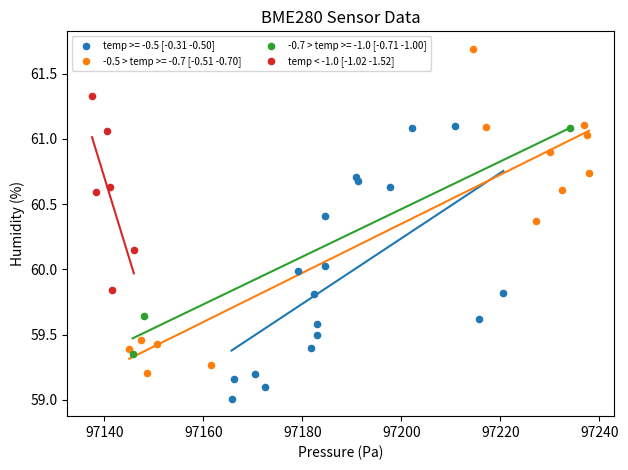

Which series contains the highest Y value?

-0.5 > temp >= -0.7 [-0.51 -0.70]